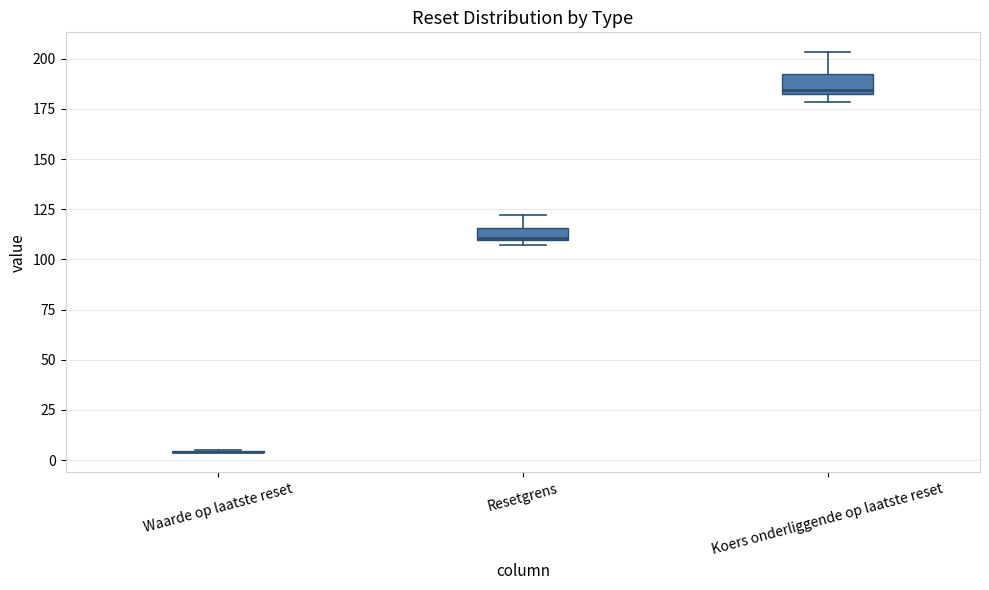

Where is the lower edge of the box for Koers onderliggende op laatste reset on the y-axis? The values are not printed on the chart, so give them approximately, as read against the axis.

180